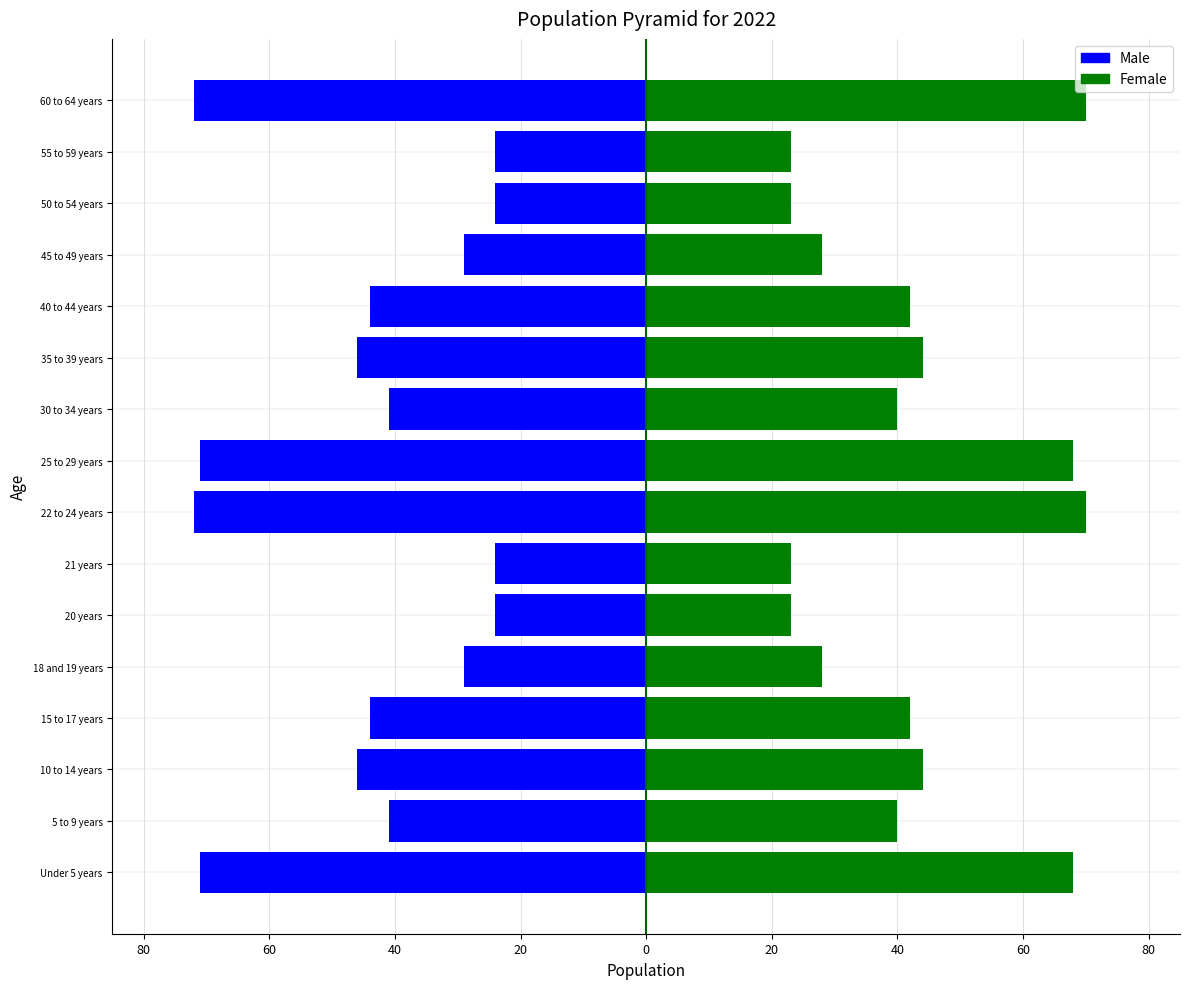

How many groups of bars are there?

16